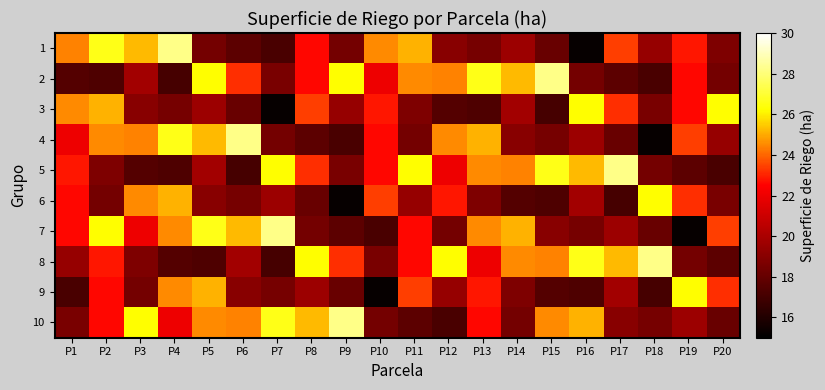

How many data points does each series have?

20